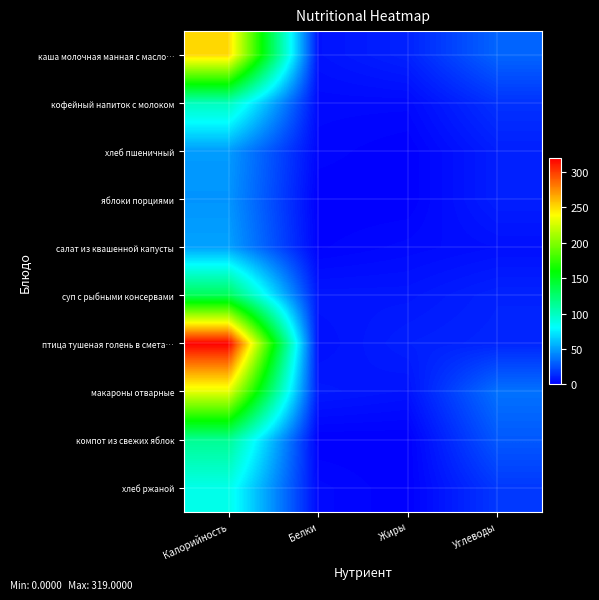

Which series has the largest total across all categories?

птица тушеная голень в смета…